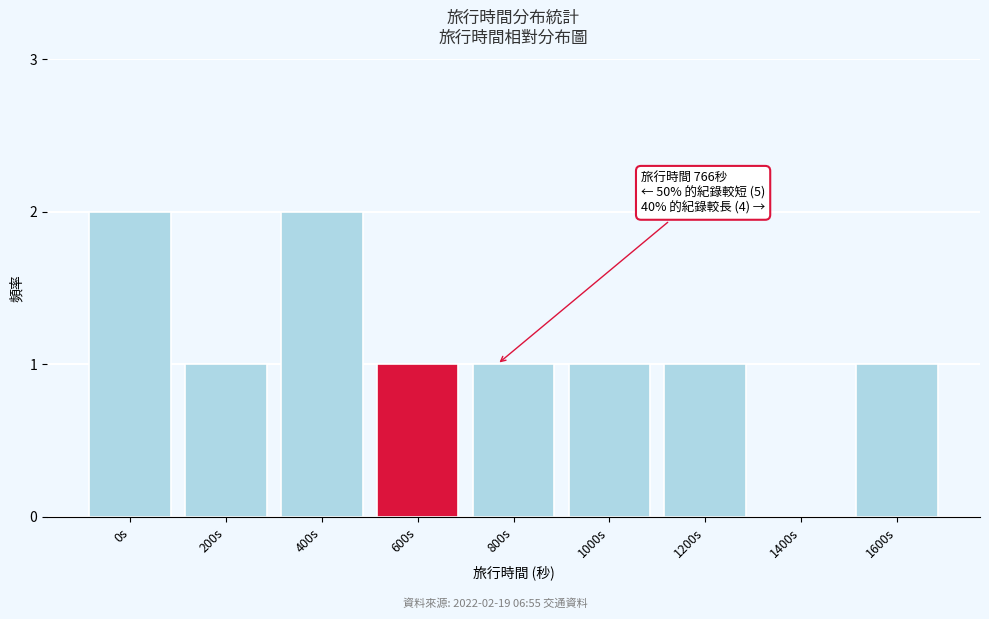

Reading right to left, extract all data points from this chart.

1600s=1	1400s=0	1200s=1	1000s=1	800s=1	600s=1	400s=2	200s=1	0s=2